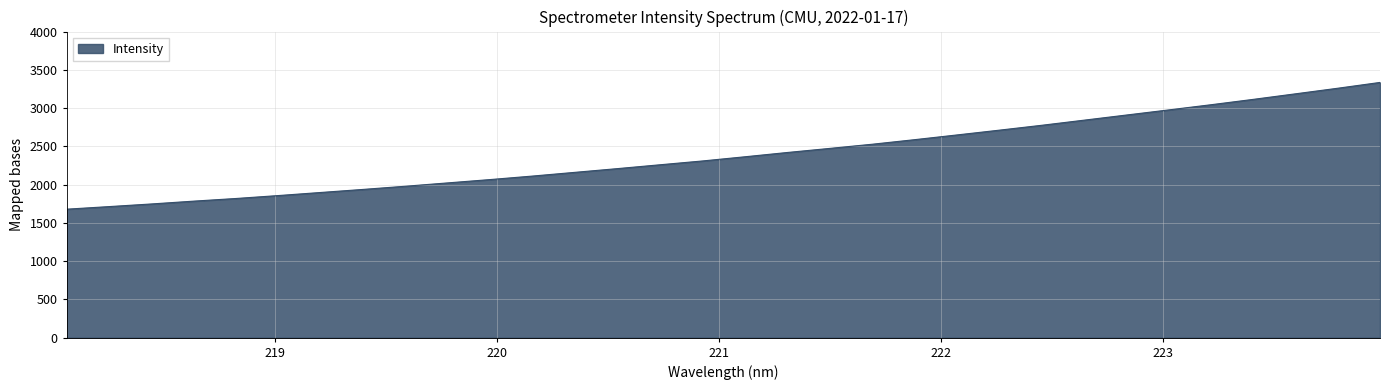

What is the minimum value shown in the chart?

1678.8